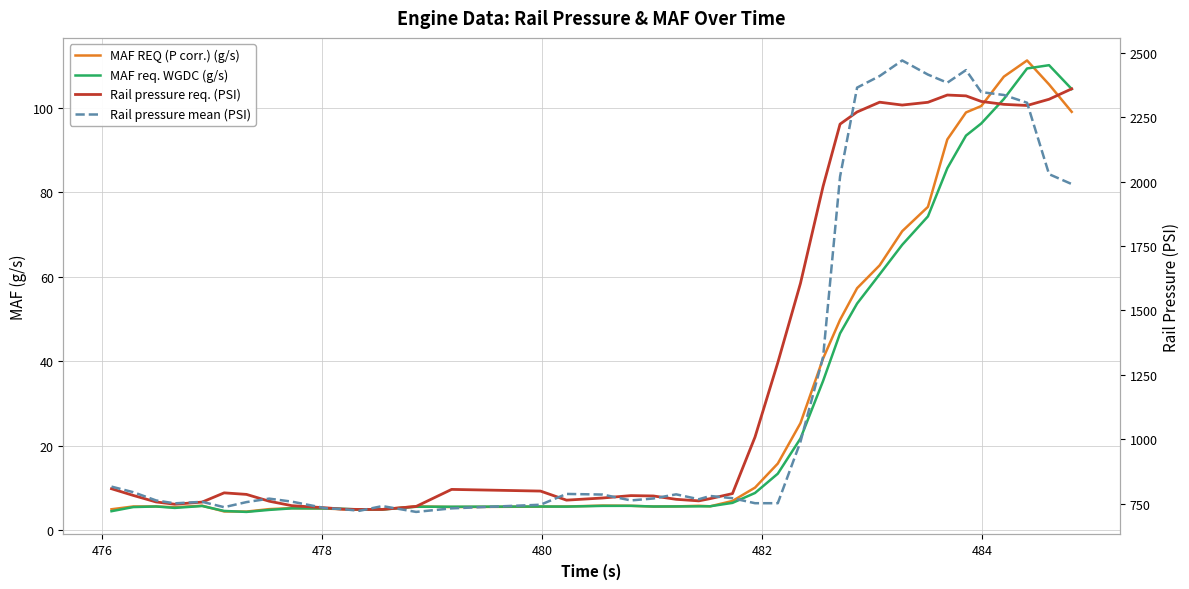

What is the smallest value displayed?

4.3